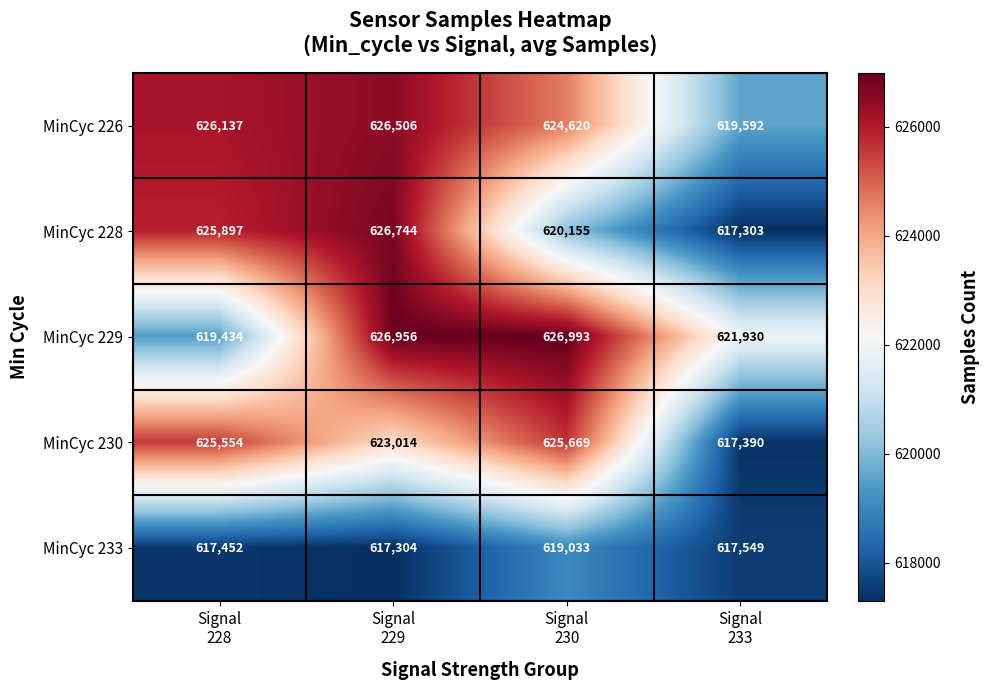

What is the maximum value shown in the chart?

626993